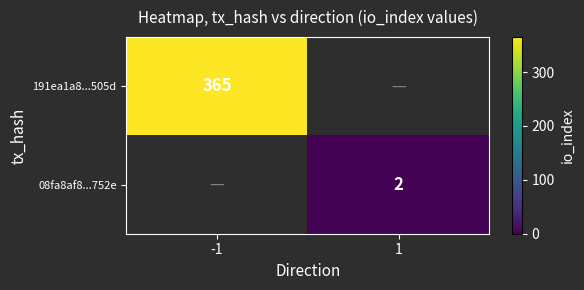

Is it true that 08fa8af8...752e equals 0 at 1?

False